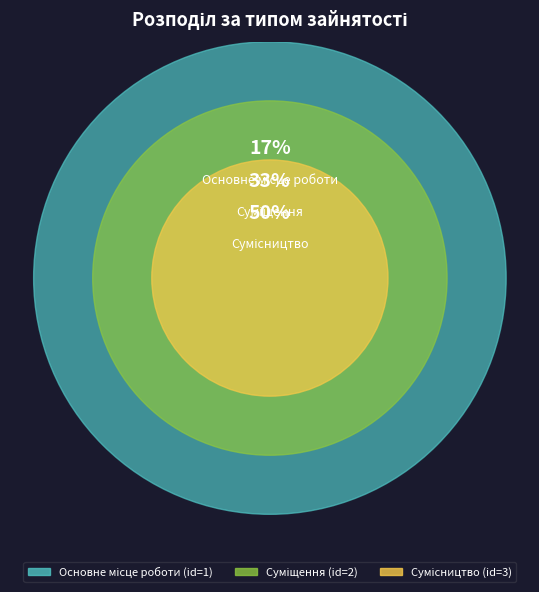

Does any single category account for the majority?

No